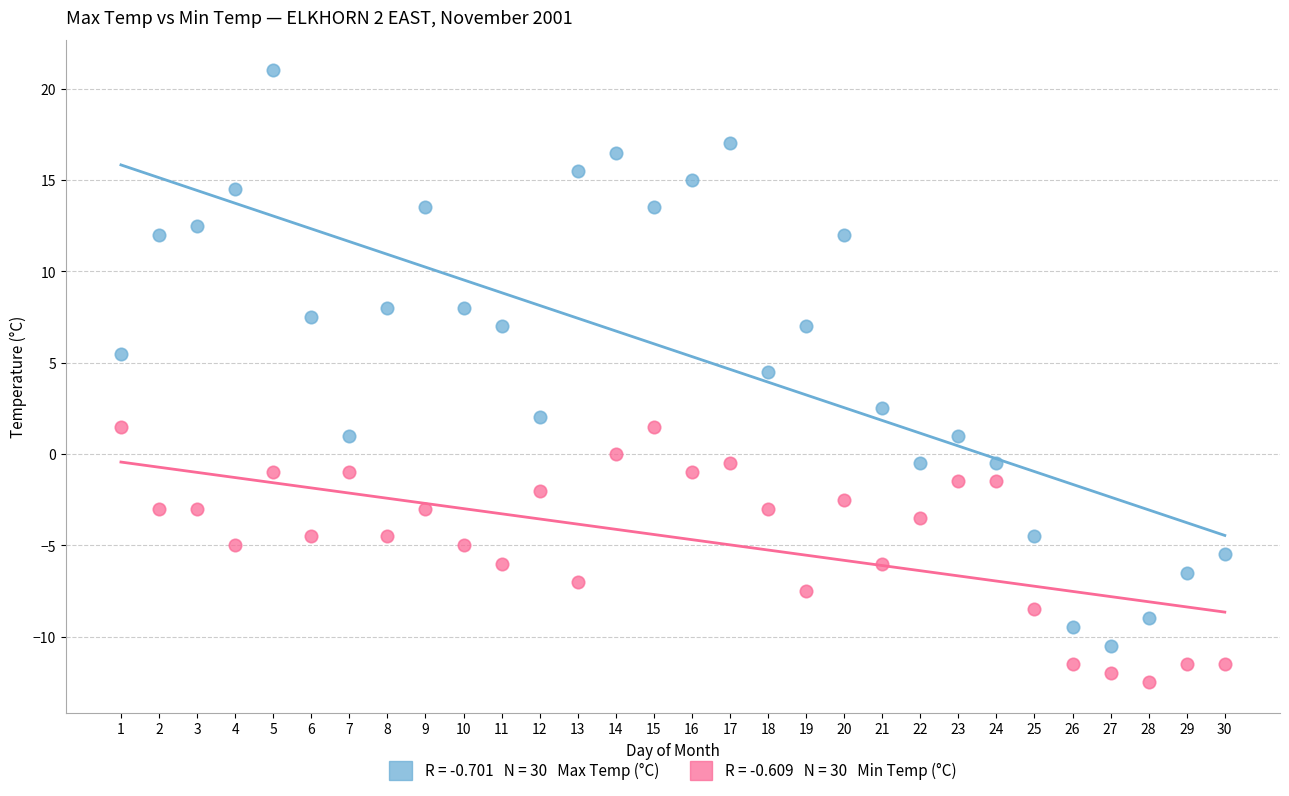

Across all series, what Y value is closest to 4?

4.5